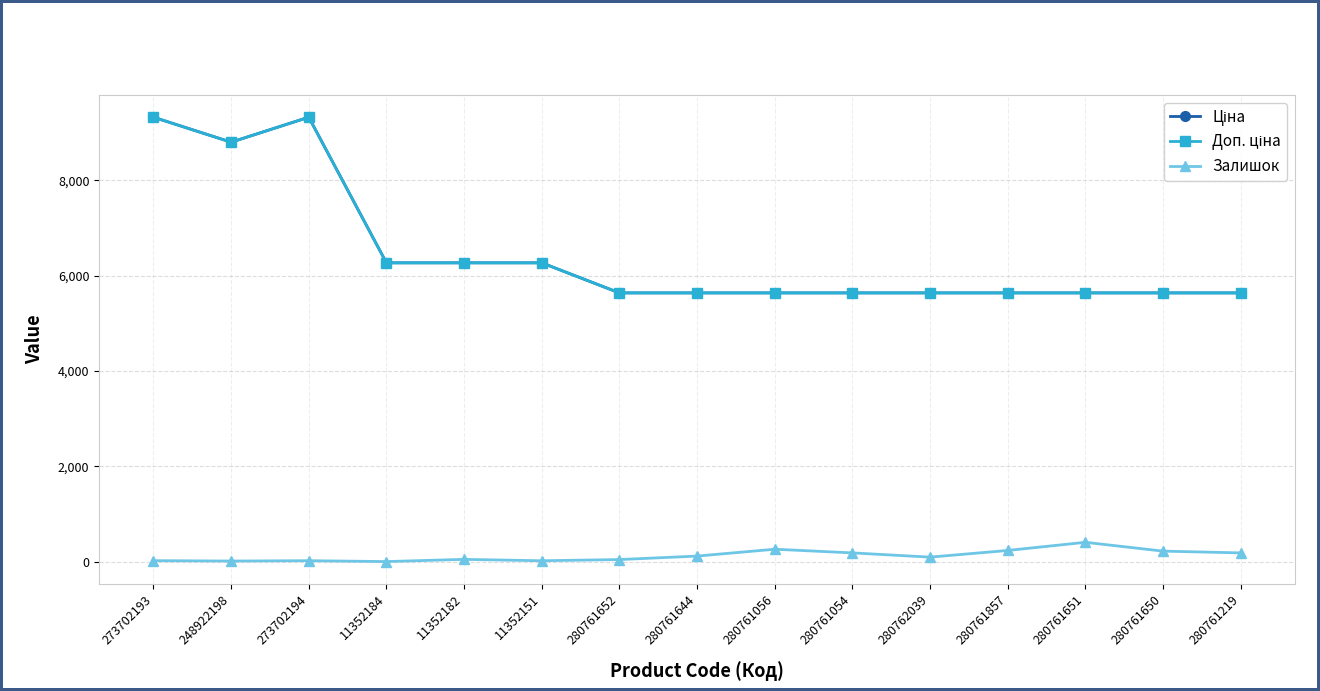

Which series changed the most between 280761857 and 280761651?

Залишок